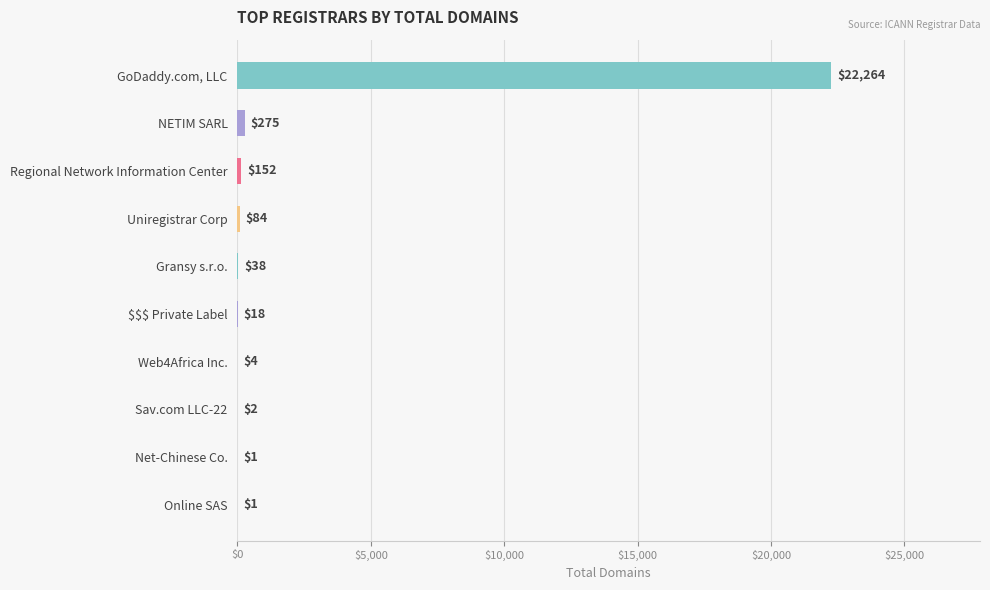

What is the maximum value shown in the chart?

22264